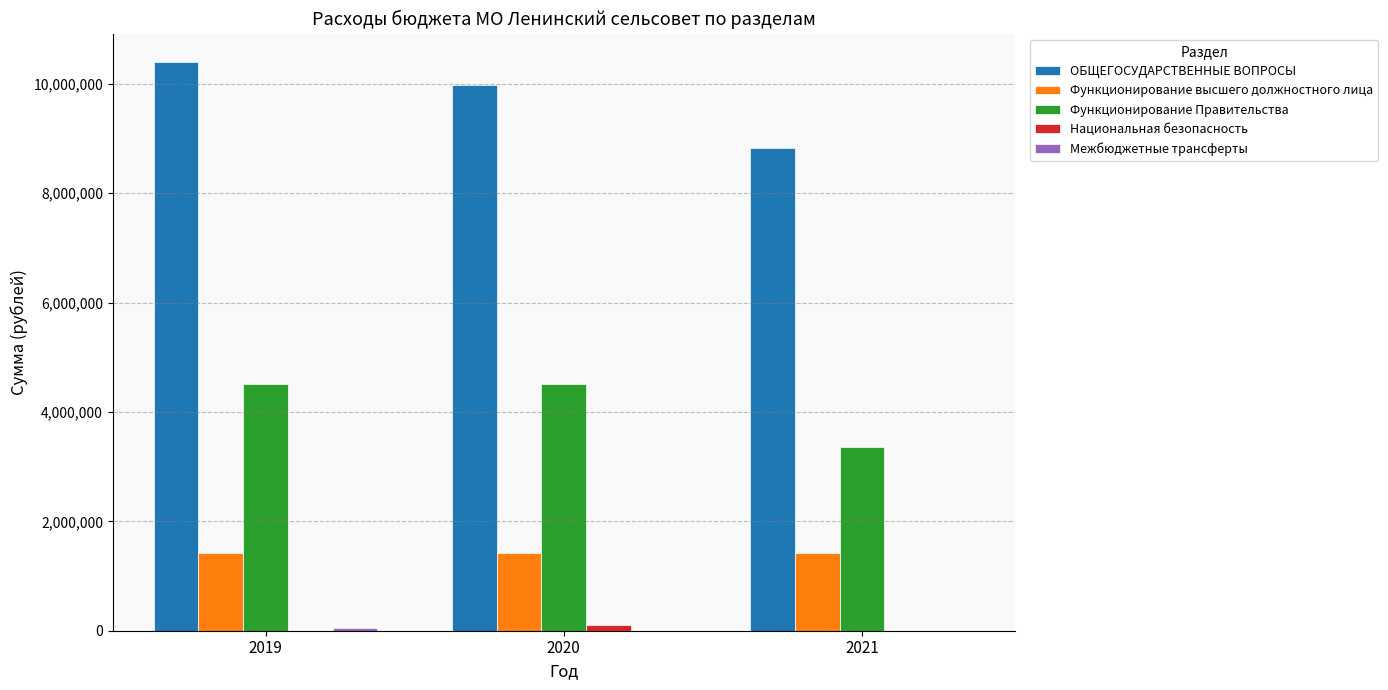

How many groups of bars are there?

3